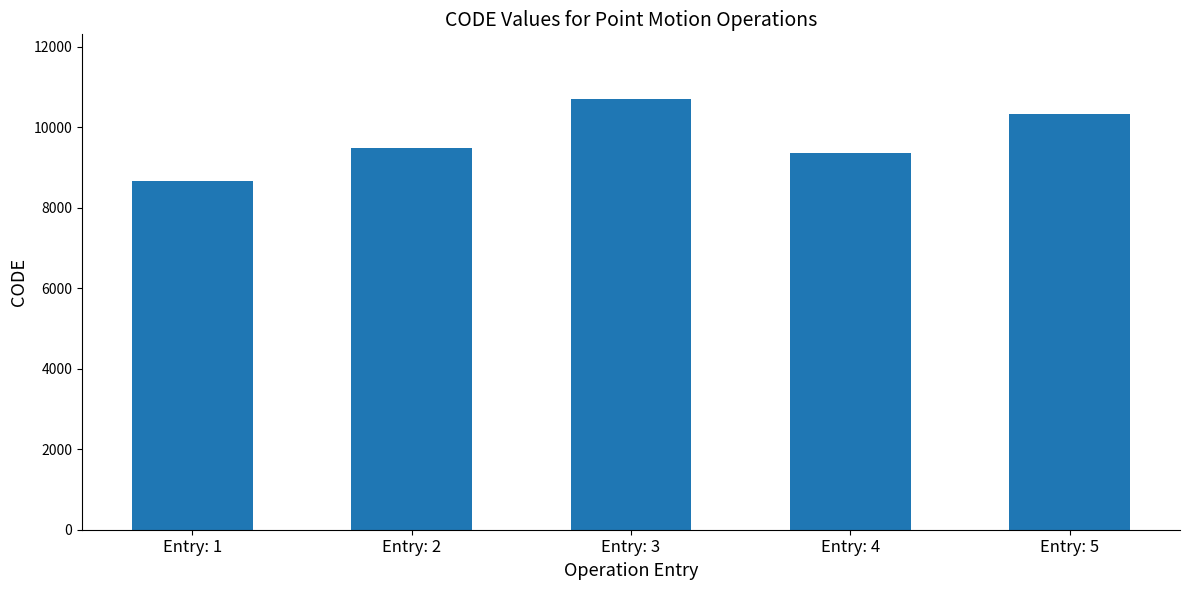

Reading left to right, what are all the values shown in this chart?

Entry: 1=8676	Entry: 2=9483	Entry: 3=10707	Entry: 4=9375	Entry: 5=10323